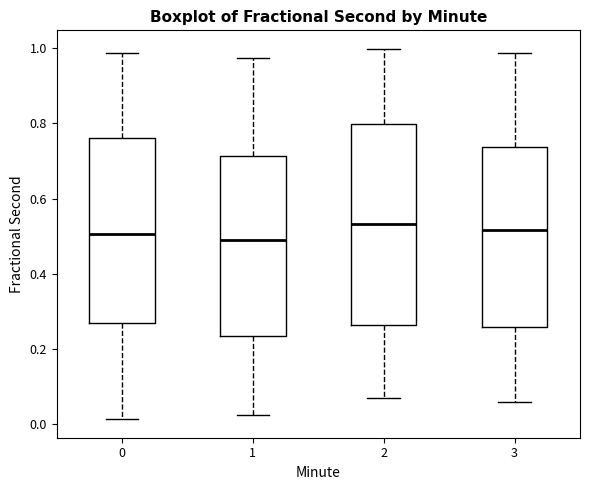

Comparing the boxes themselves (not the whiskers), which one is the tallest?

2